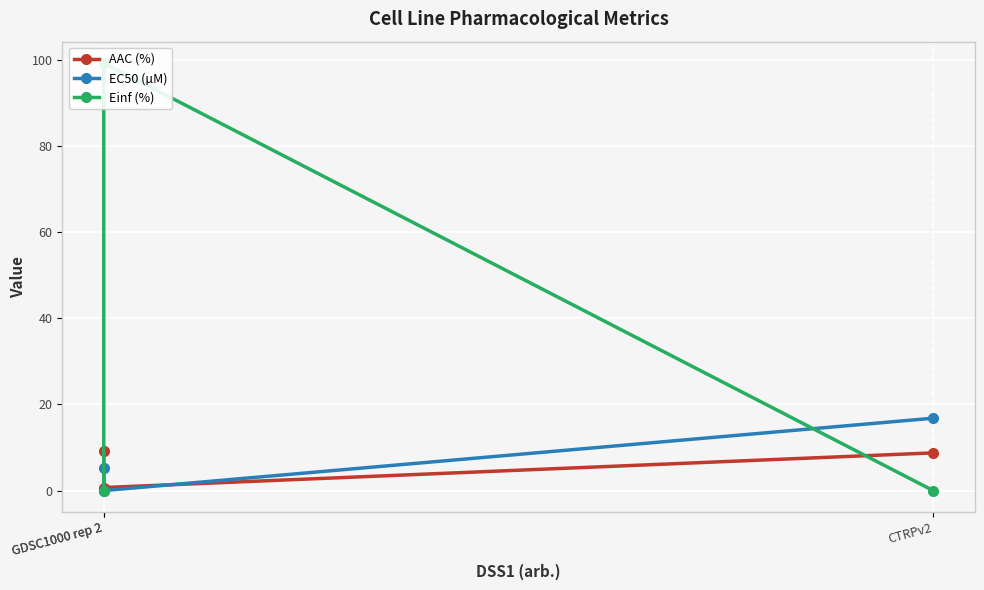

Between GDSC1000 rep 2 and CTRPv2, which series saw the biggest shift?

EC50 (µM)